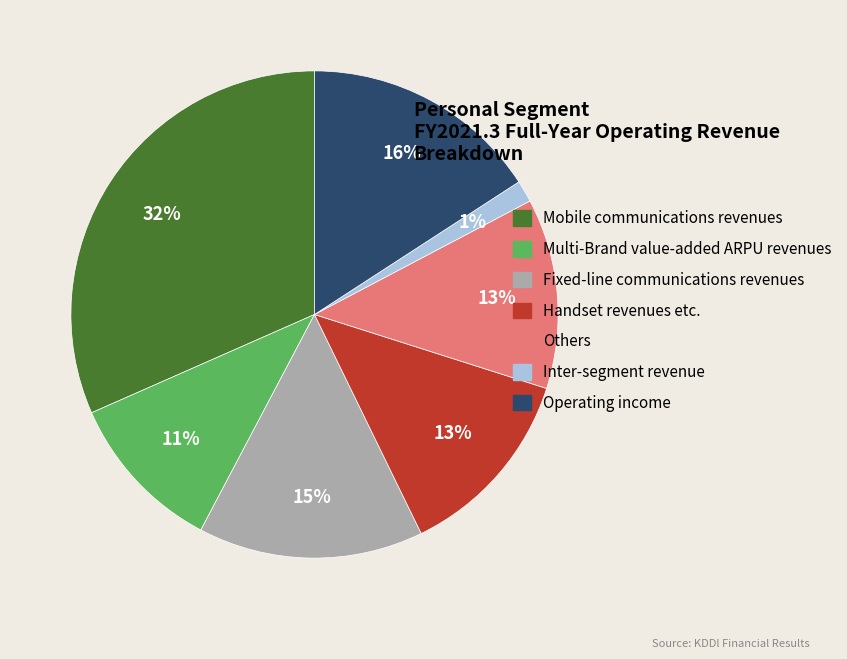

What percentage is the Handset revenues etc. slice, to the nearest percent?

13%